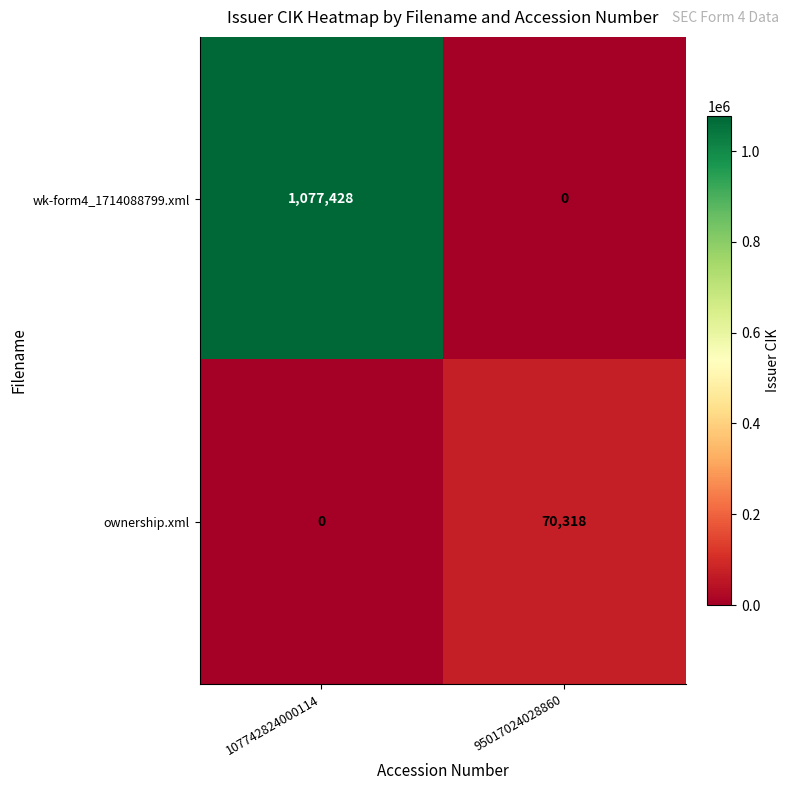

How many categories are shown in the chart?

2